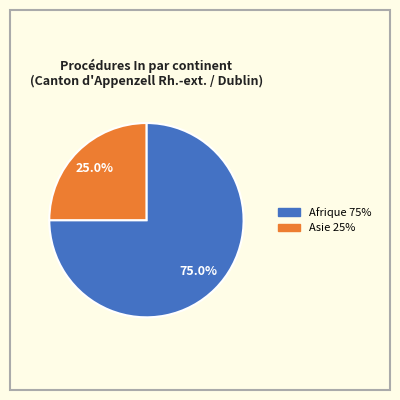

How many slices are in this pie chart?

2